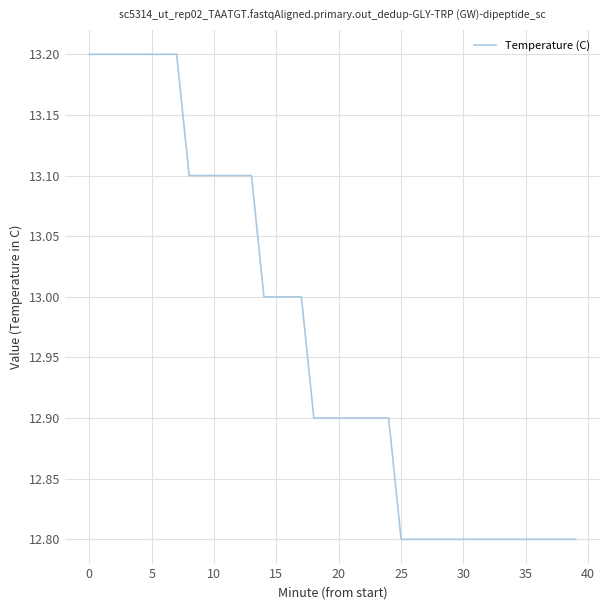

What is the smallest value displayed?

12.8